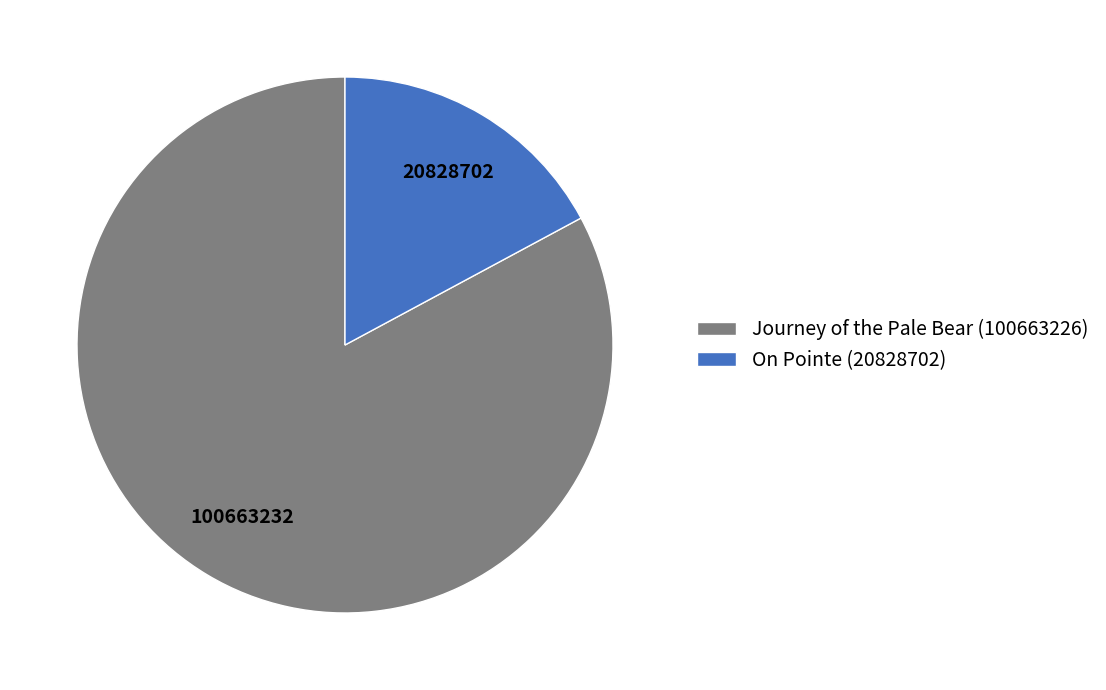

Approximately how many times larger is the value at Journey of the Pale Bear (100663226) compared to On Pointe (20828702)?

4.8